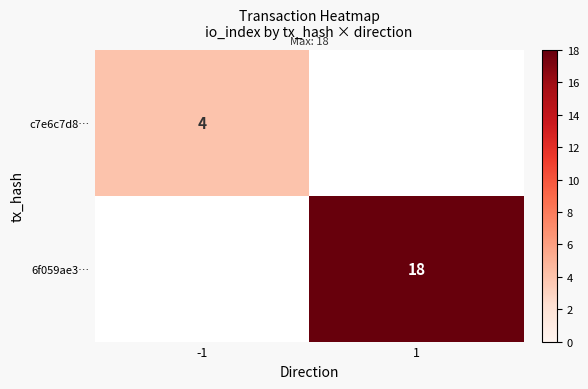

The 6f059ae3… series shows 11 at 1. True or false?

False